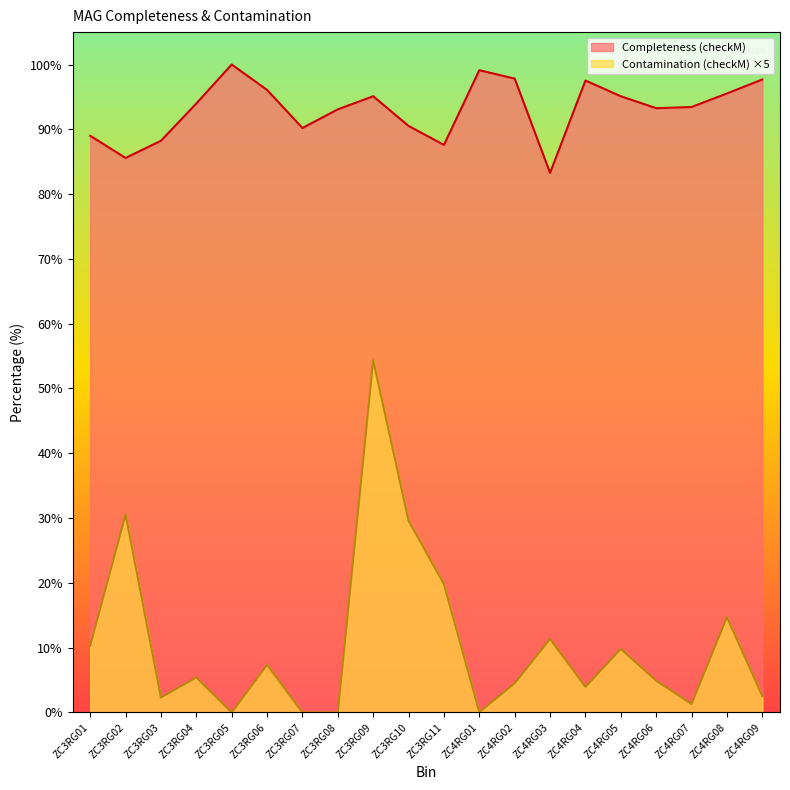

At ZC4RG02, list the series in order from largest to smallest.

Completeness (checkM), Contamination (checkM) ×5